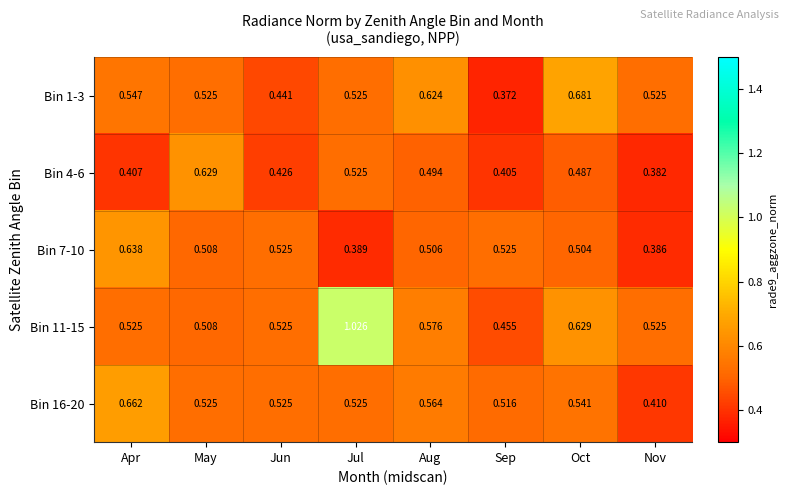

Is the value of Bin 4-6 at Jul greater than the value of Bin 7-10 at May?

Yes